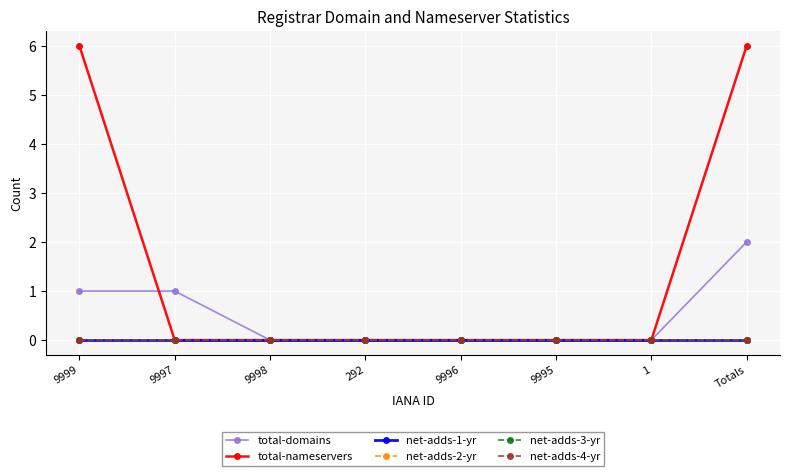

List the series in order of their peak value, highest first.

total-nameservers, total-domains, net-adds-1-yr, net-adds-2-yr, net-adds-3-yr, net-adds-4-yr